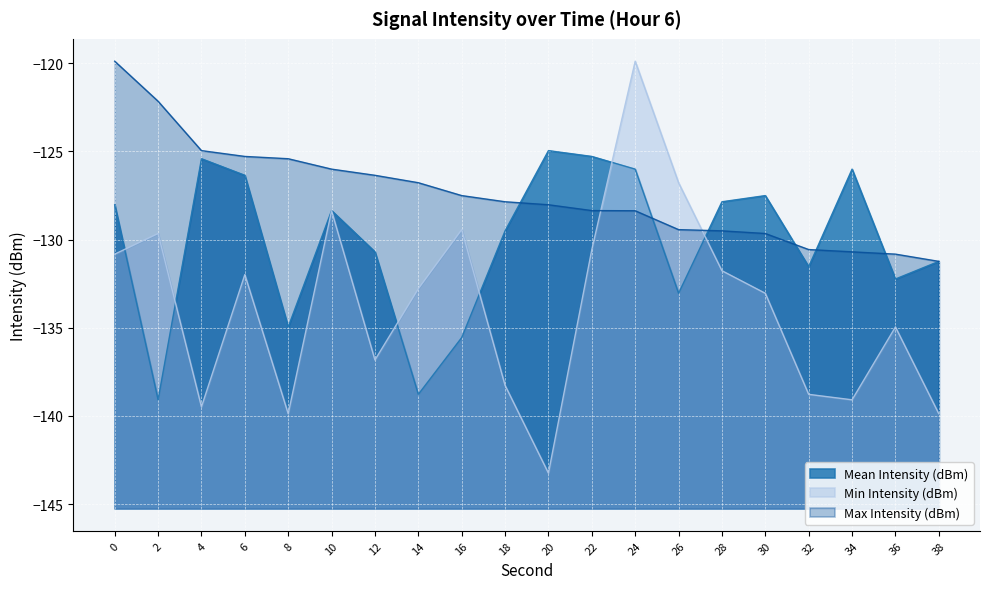

Rank the series by their average value, from lowest to highest.

Min Intensity (dBm), Mean Intensity (dBm), Max Intensity (dBm)